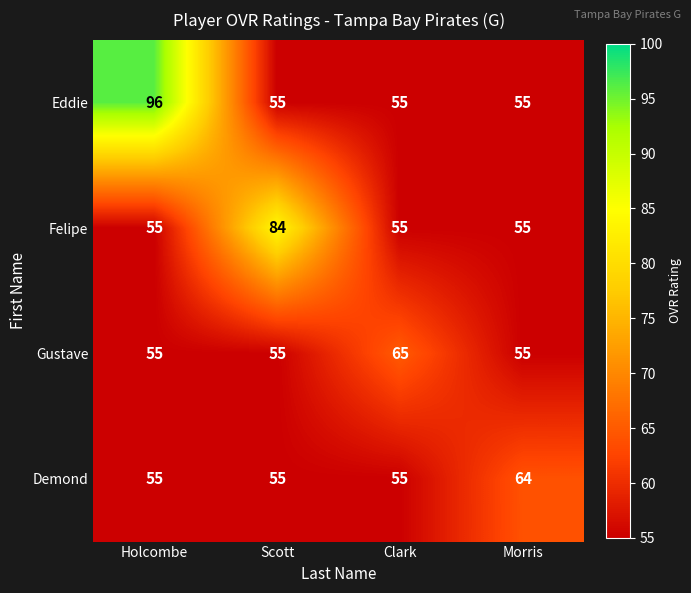

What is the greatest value displayed?

96